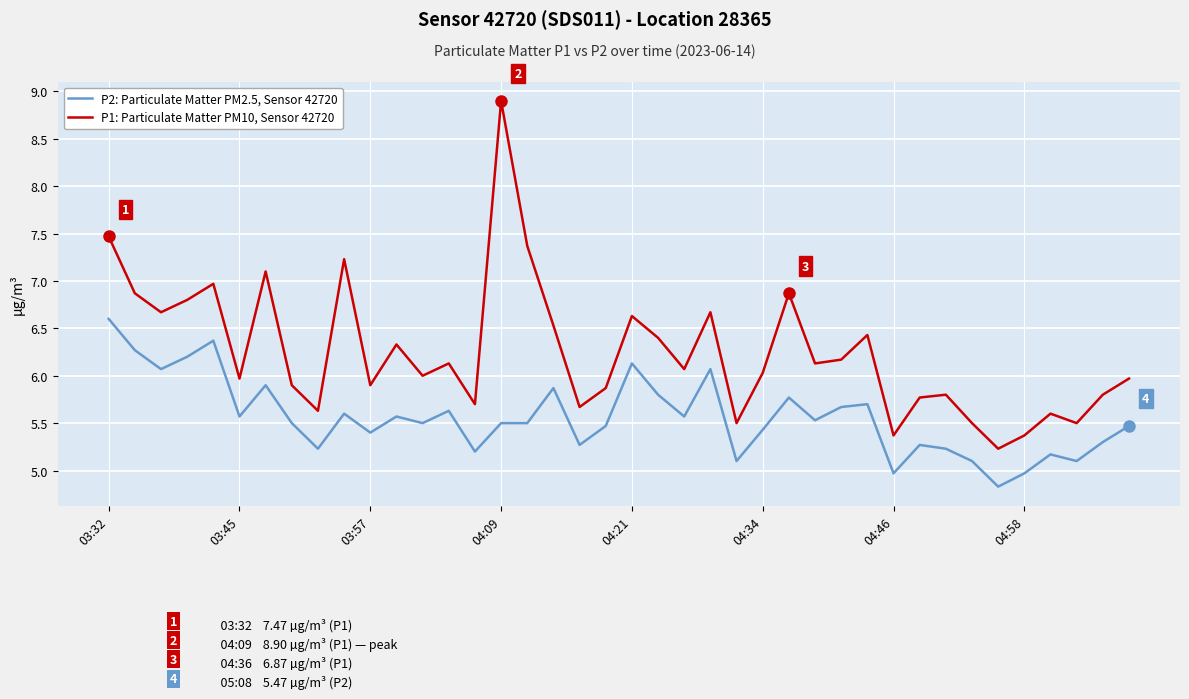

True or false: P2: Particulate Matter PM2.5, Sensor 42720 and P1: Particulate Matter PM10, Sensor 42720 cross at least once.

False